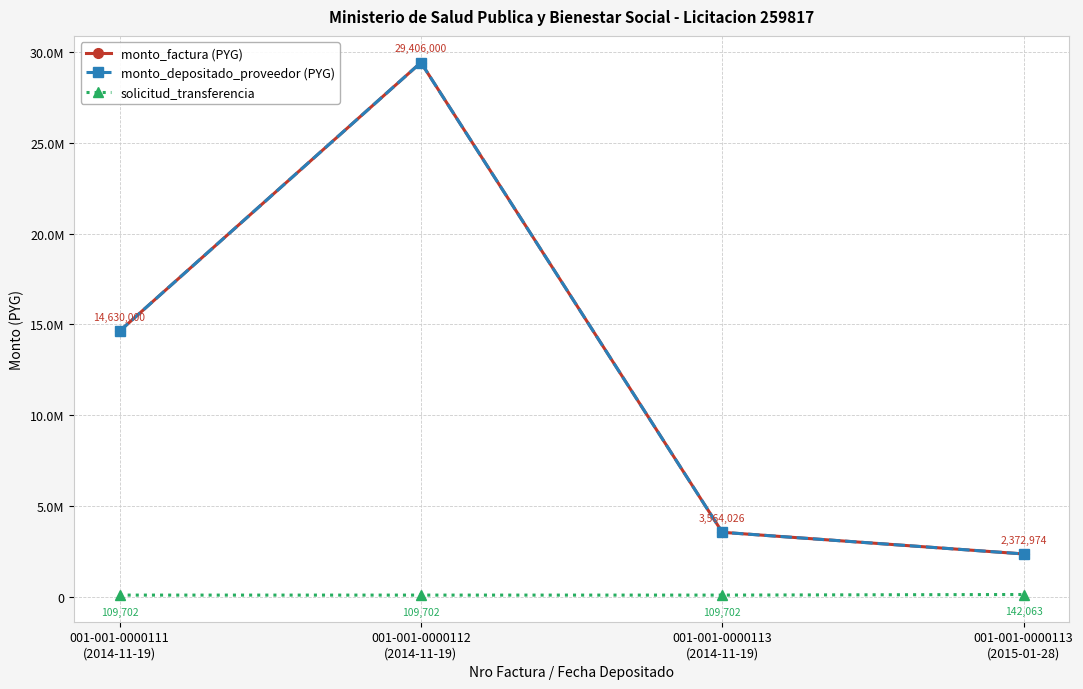

Between 001-001-0000111
(2014-11-19) and 001-001-0000113
(2014-11-19), which series saw the biggest shift?

monto_factura (PYG)